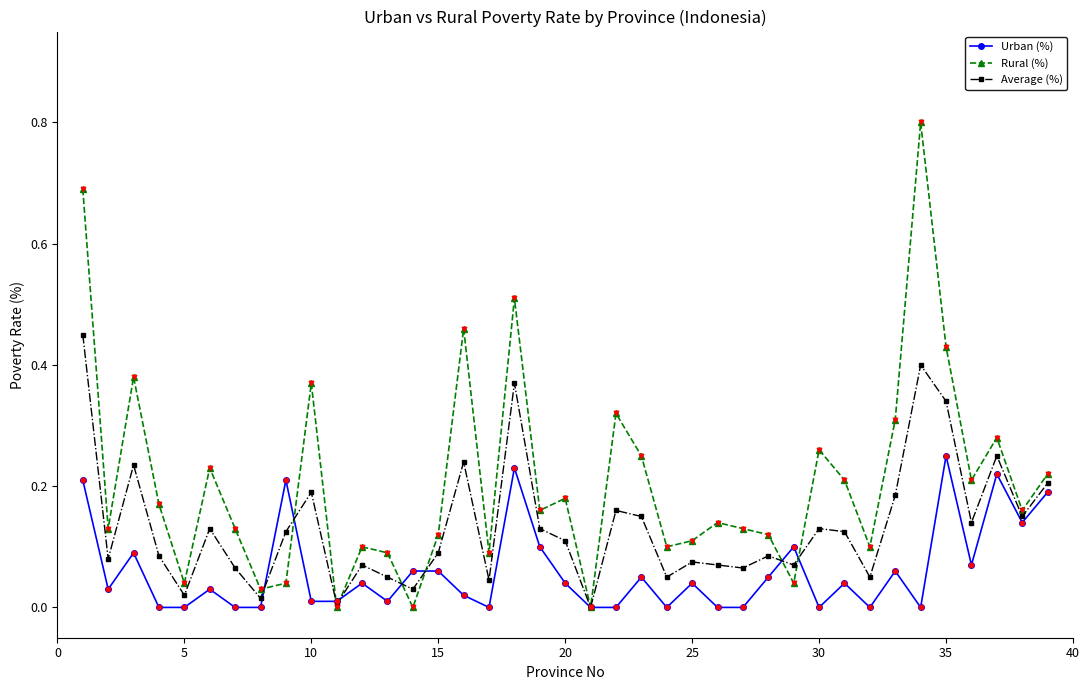

What are all the series names shown in the legend?

Urban (%), Rural (%), Average (%)